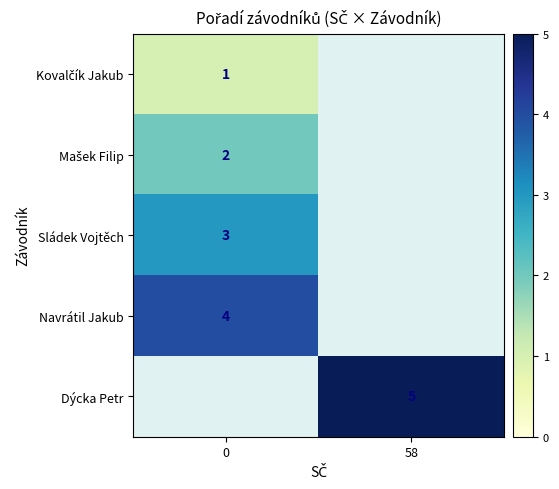

Count the number of categories in the chart.

2